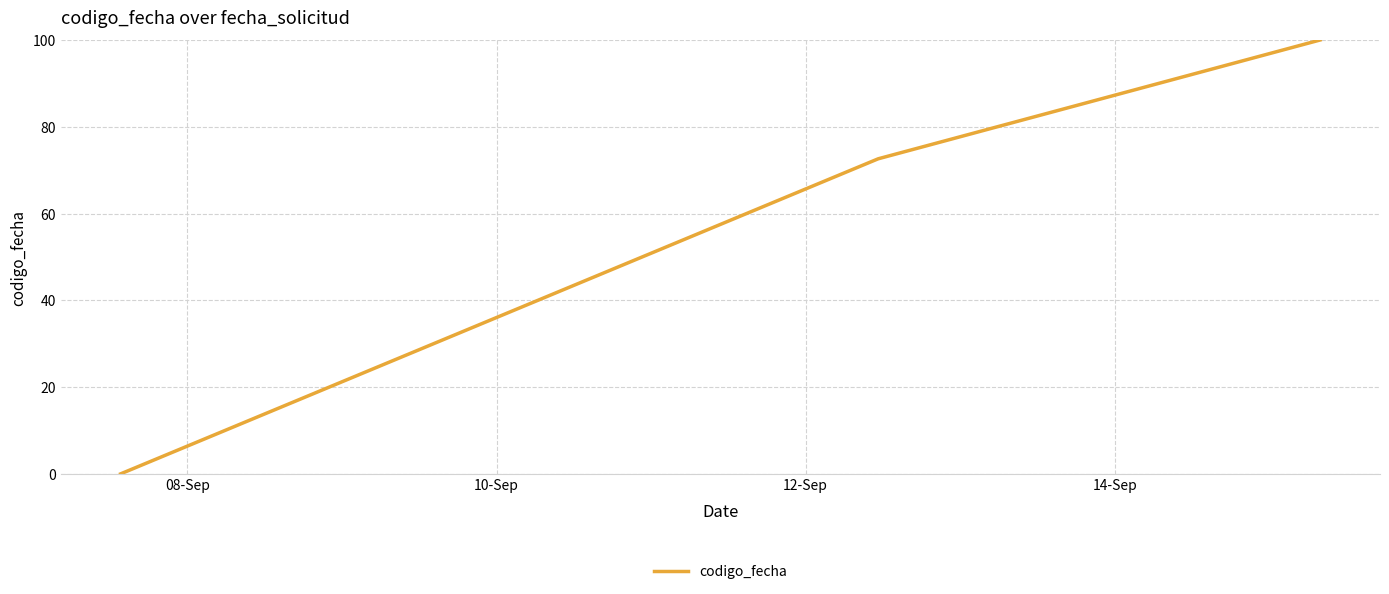

What is the difference between the maximum and minimum values?

100.0